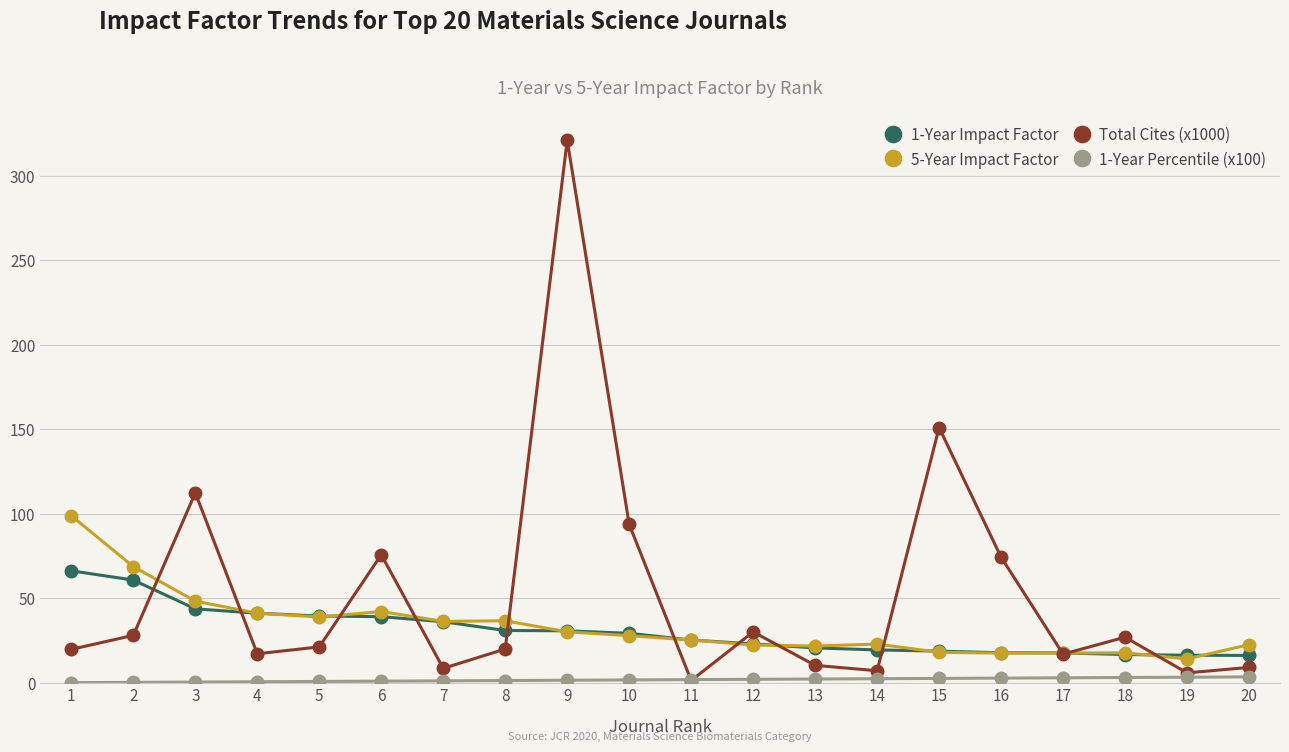

The value of 5-Year Impact Factor at 2 is 68.8. True or false?

True